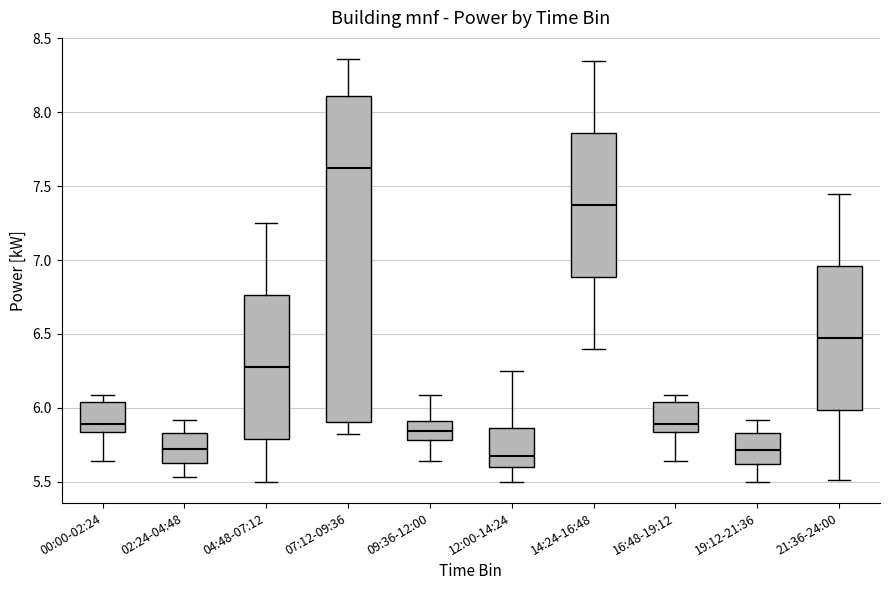

Where is the upper edge of the box for 09:36-12:00 on the y-axis? The values are not printed on the chart, so give them approximately, as read against the axis.

5.90